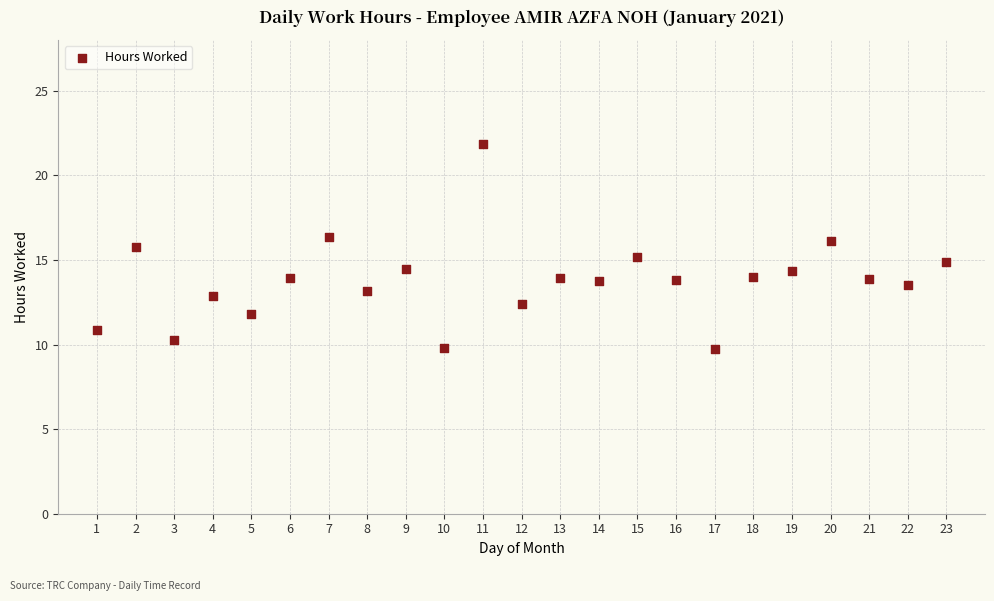

What is the range of X values (max minus min)?

22.0